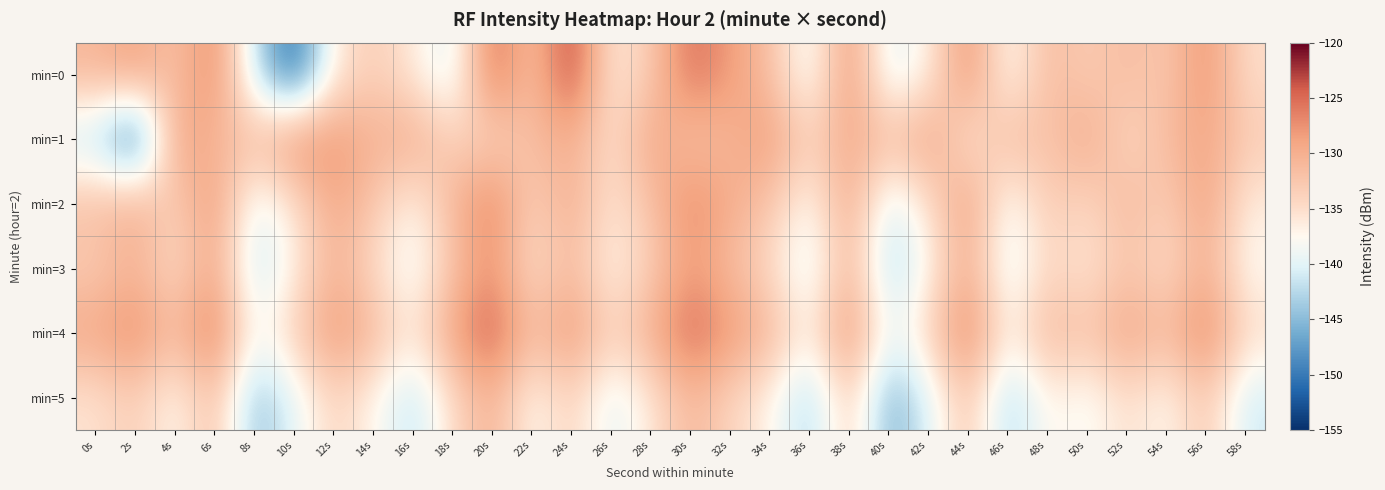

What is the smallest value displayed?

-153.0